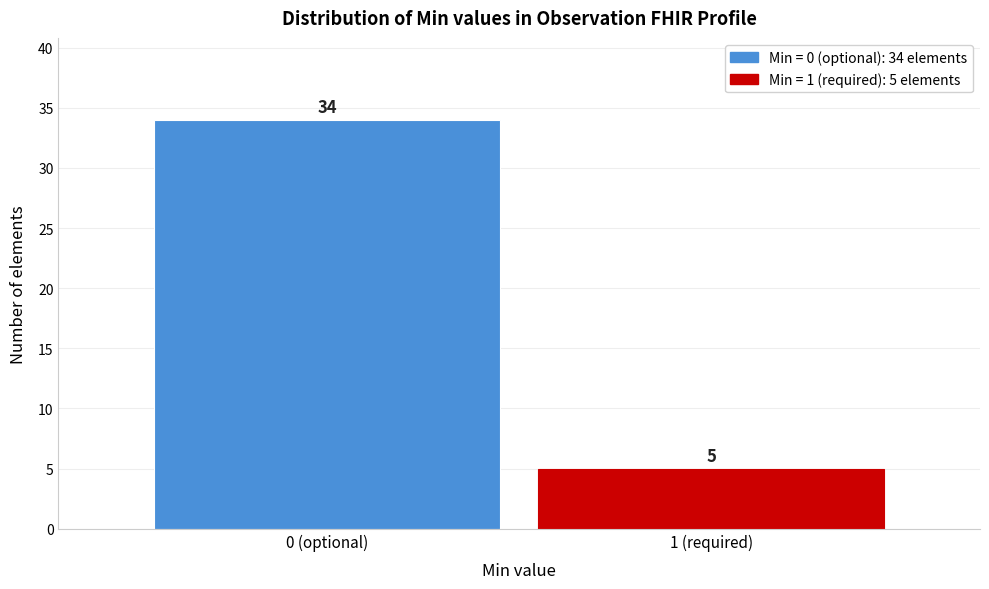

Reading right to left, extract all data points from this chart.

1 (required)=5	0 (optional)=34